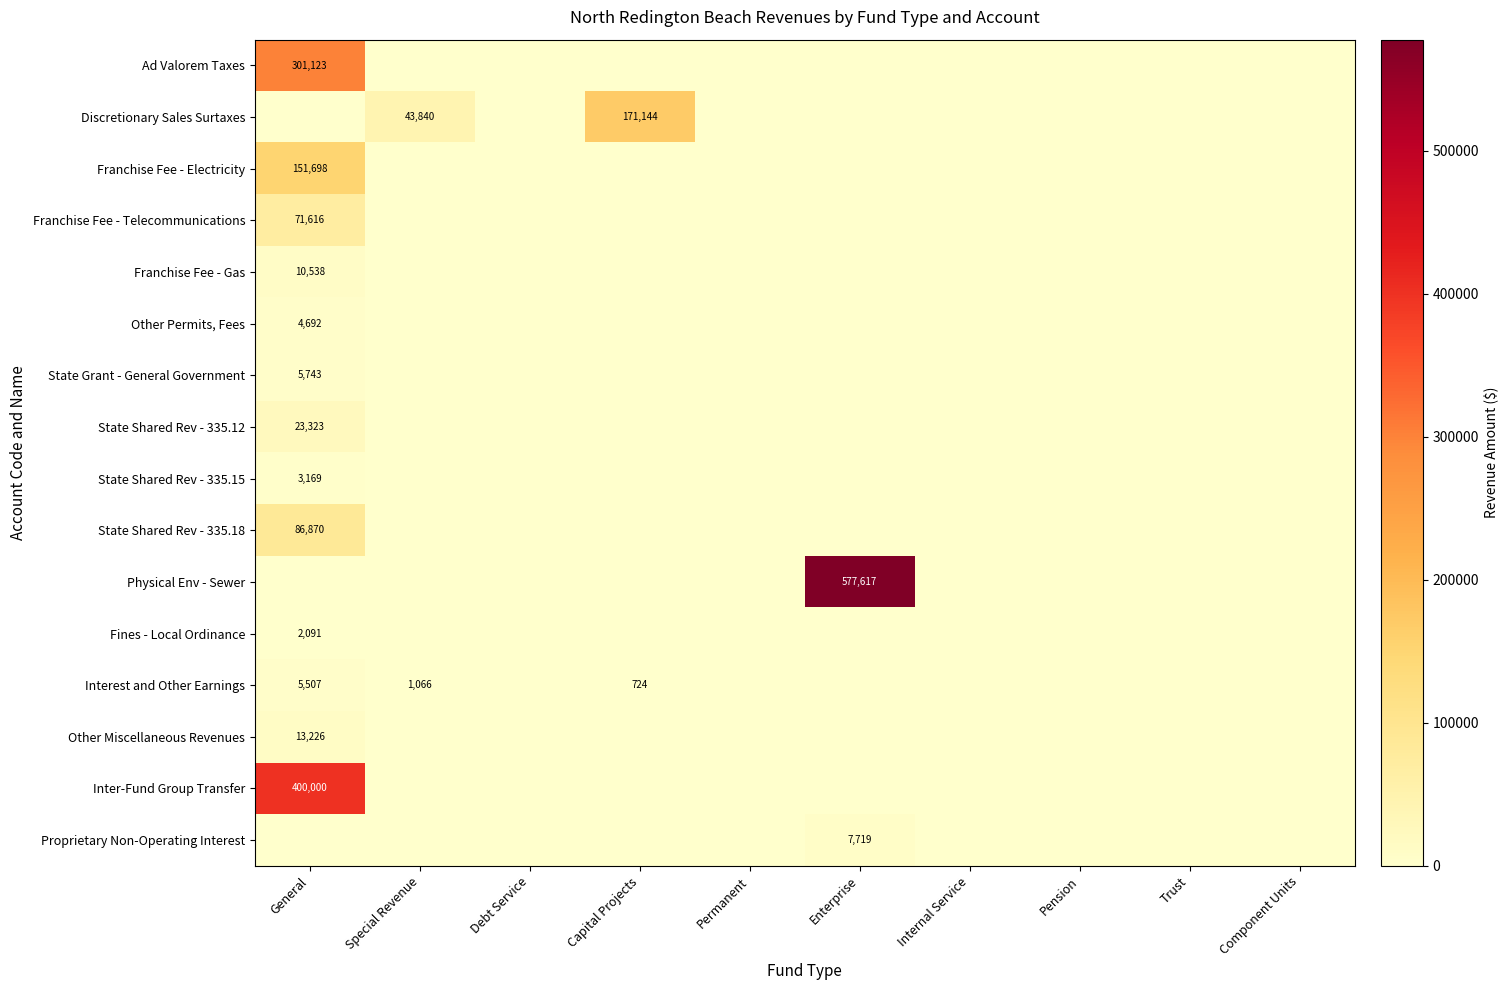

The value of Franchise Fee - Telecommunications at General is 71616. True or false?

True